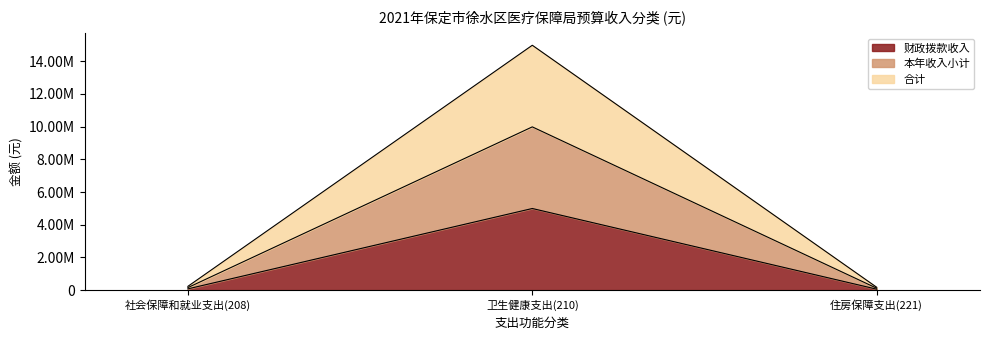

Rank the series at 卫生健康支出(210) from lowest to highest value.

财政拨款收入, 本年收入小计, 合计